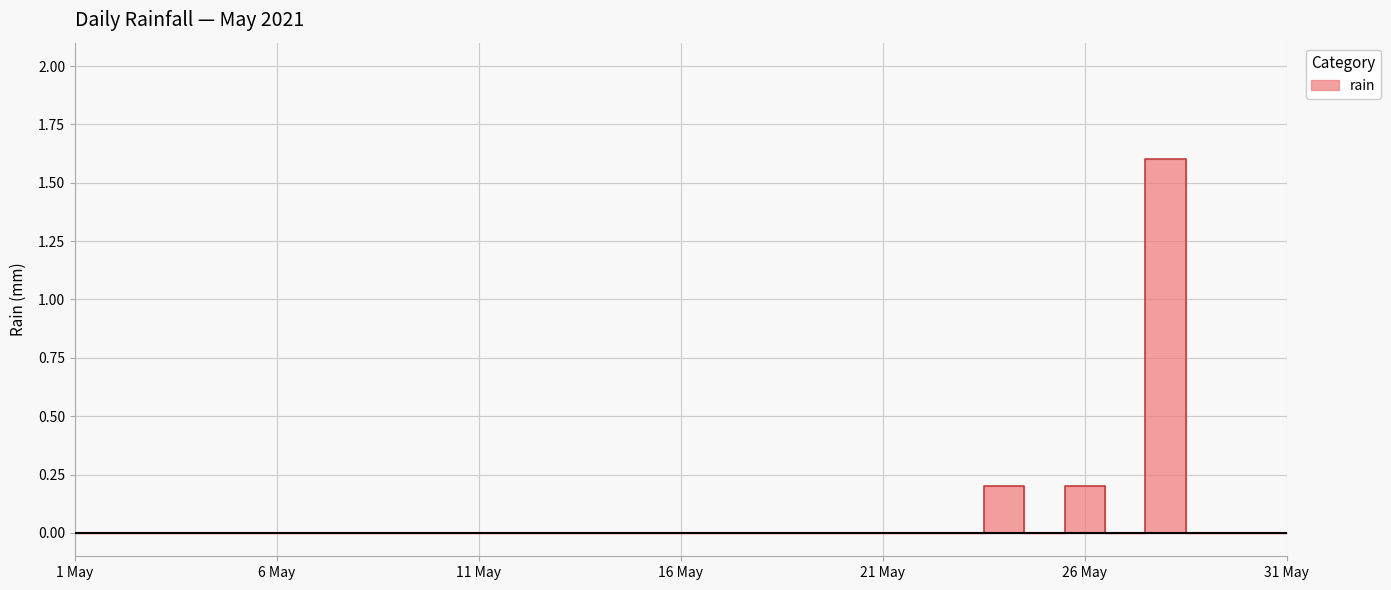

Which category has the highest value across all series?

2021-05-28